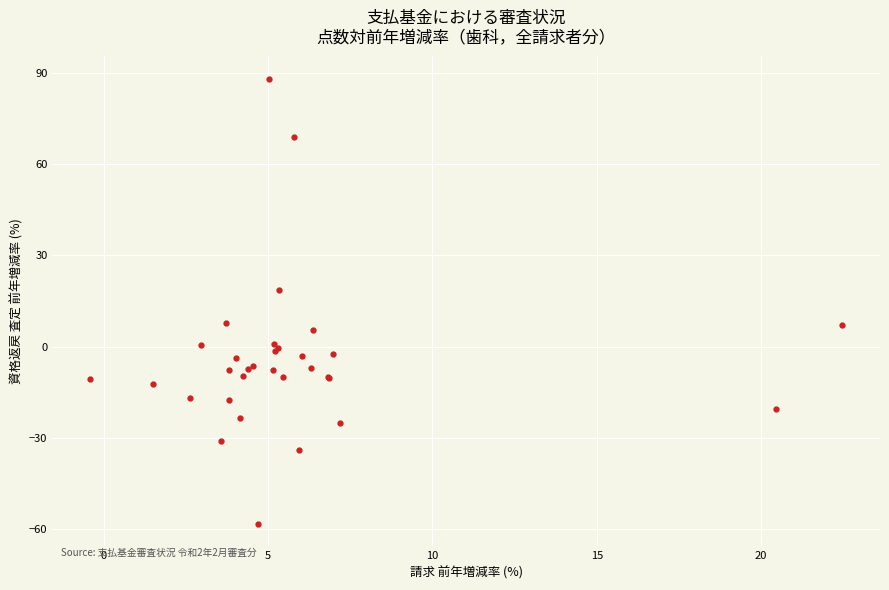

What Y value in the scatter plot is closest to 14?

18.4